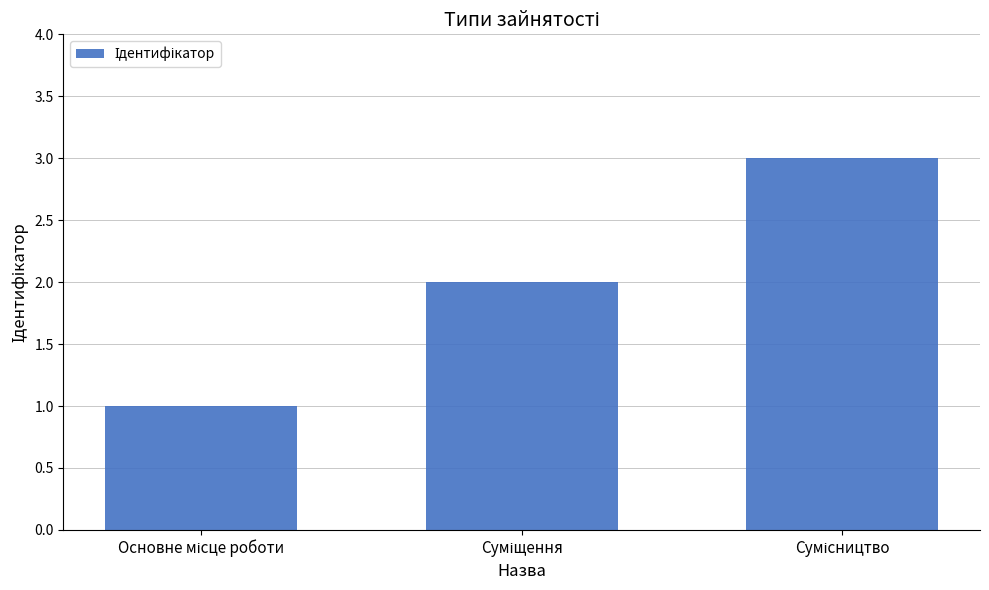

Count the values in the range 1 to 3.

3